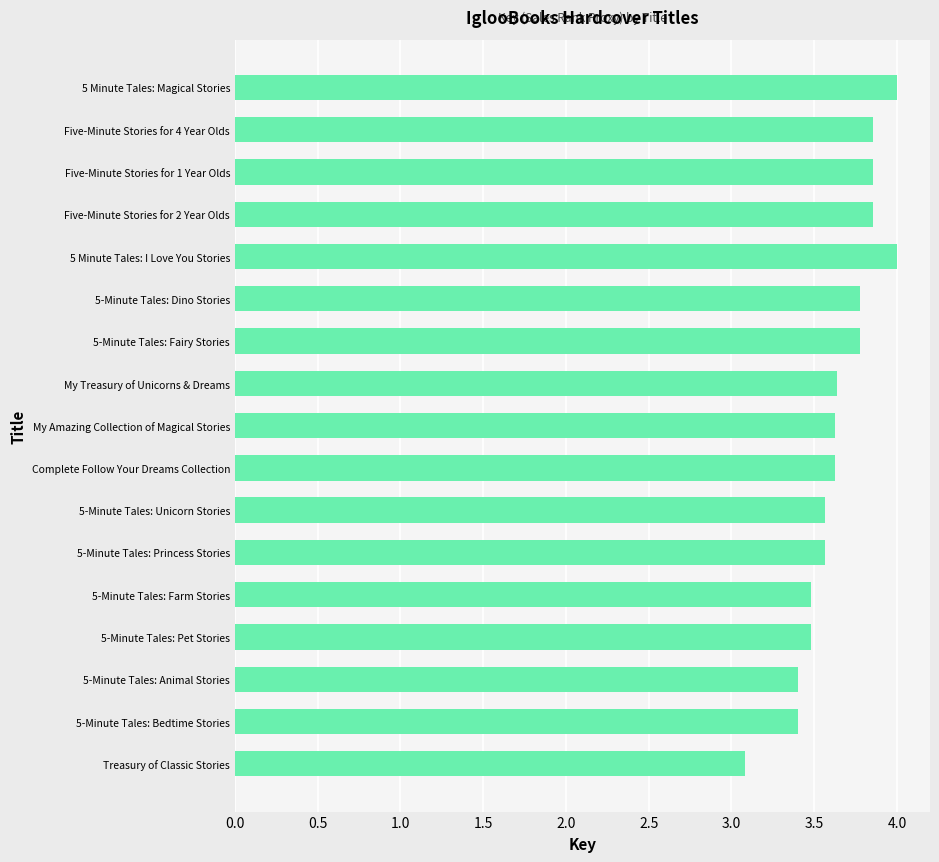

What position from the top is 5 Minute Tales: I Love You Stories?

5